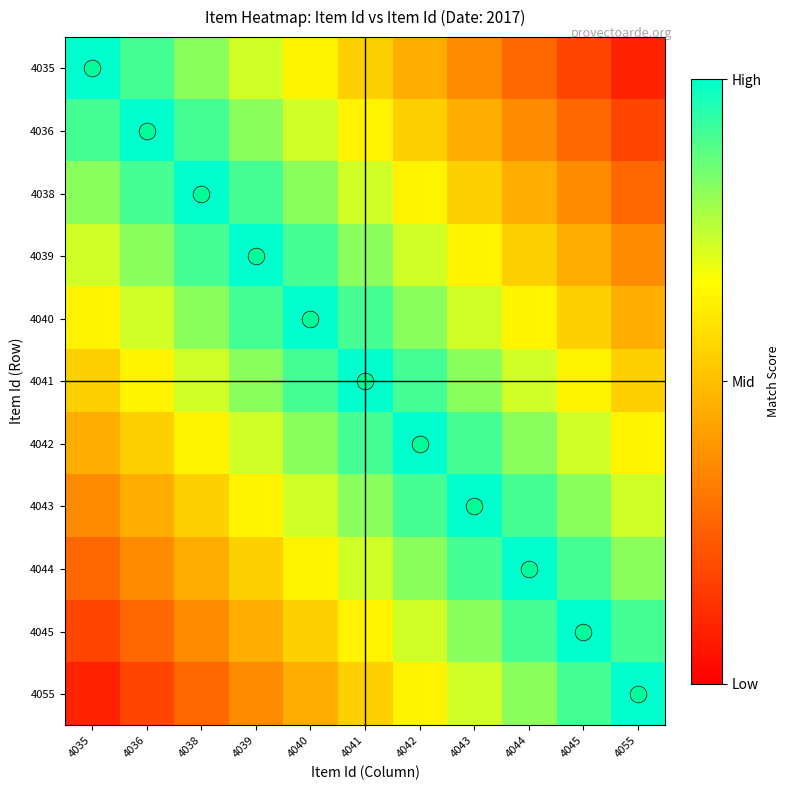

At 4055, list the series in order from largest to smallest.

4055, 4045, 4044, 4043, 4042, 4041, 4040, 4039, 4038, 4036, 4035